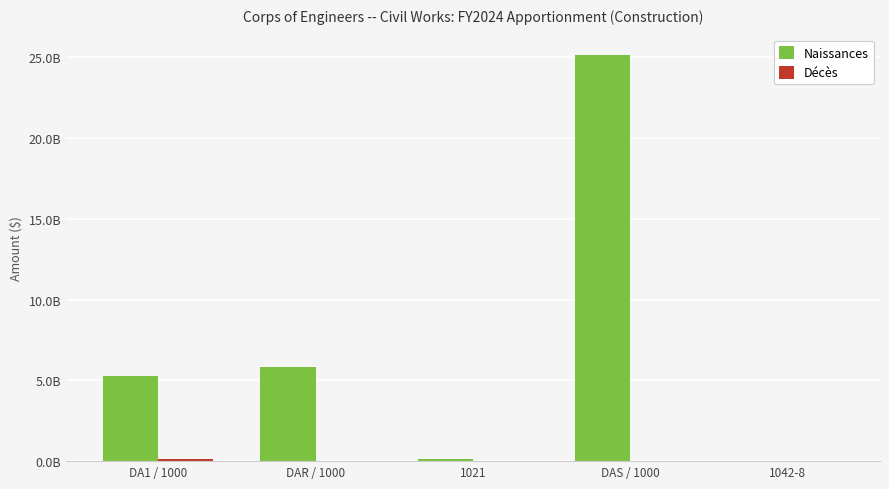

At which label does Décès reach its peak?

DA1 / 1000